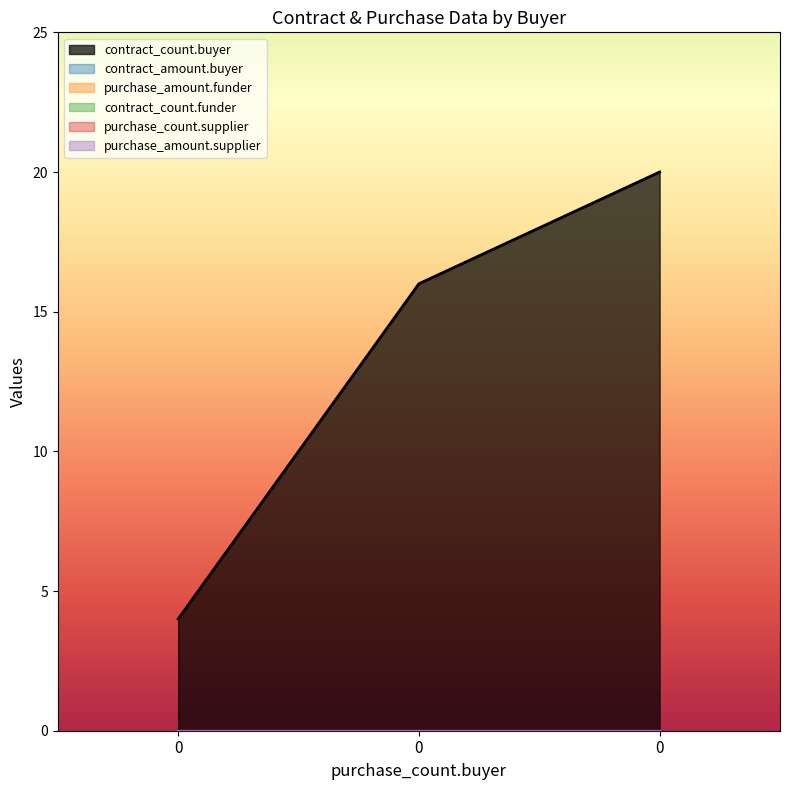

How many series are shown in this chart?

6